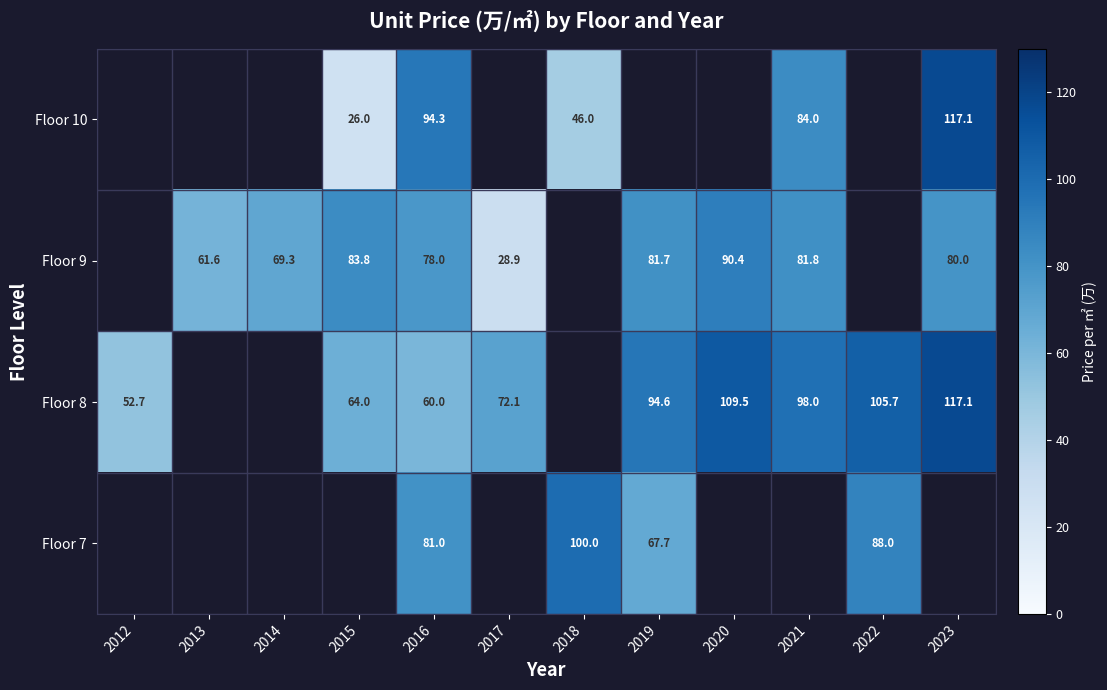

What is the sum of the Floor 8 values at 2015 and 2016?

124.0